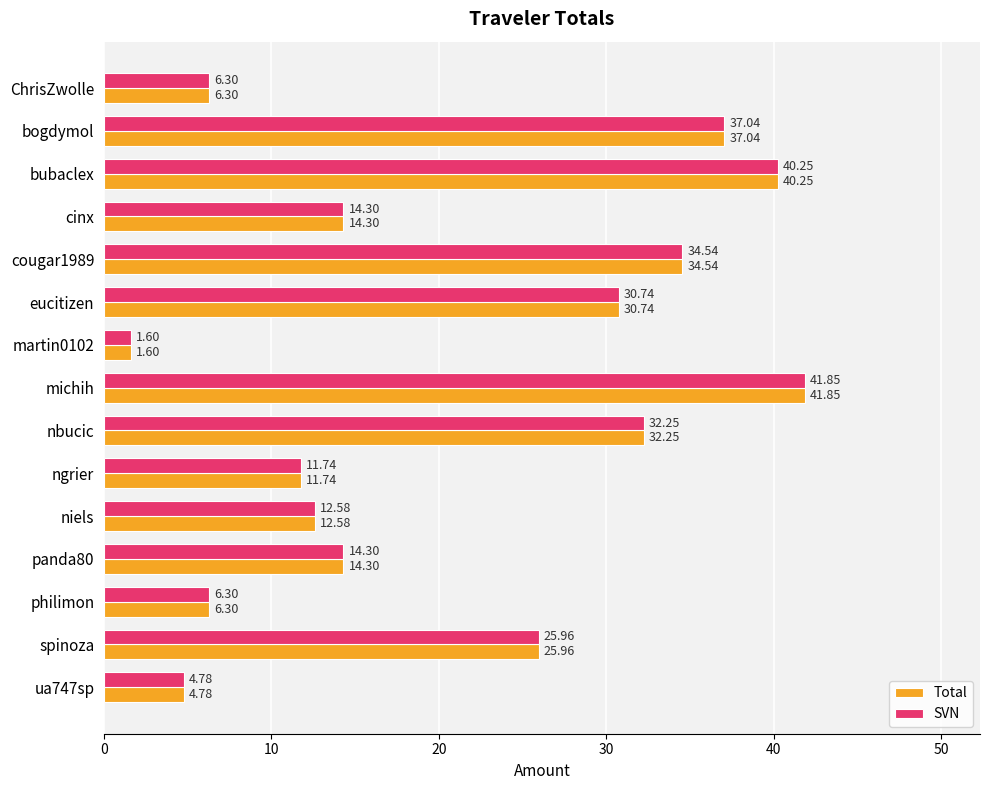

What is the sum of the Total values at panda80 and bogdymol?

51.3